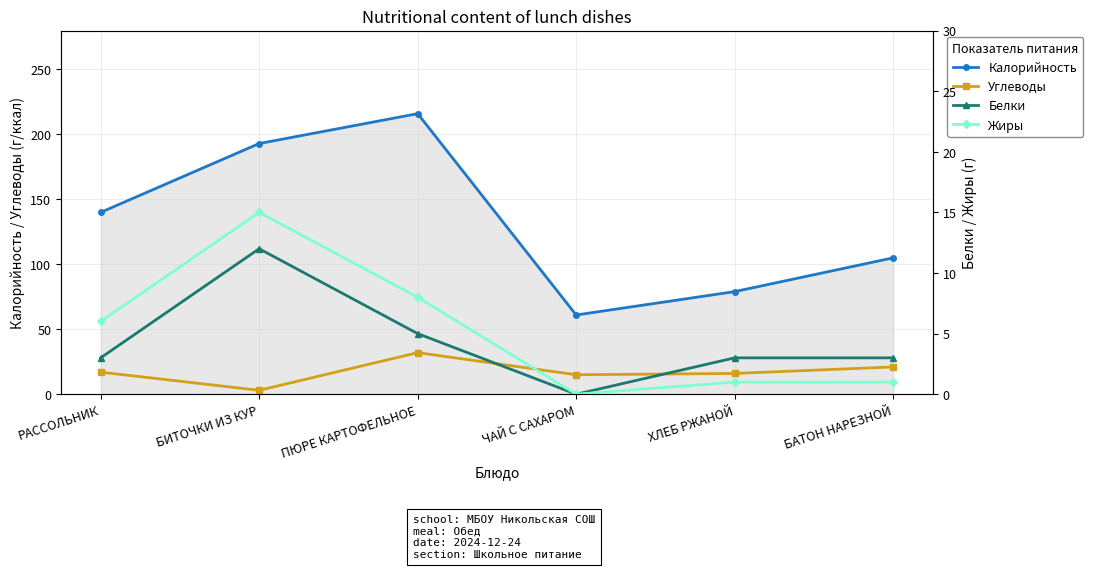

What is the difference between the highest and lowest values at РАССОЛЬНИК?

137